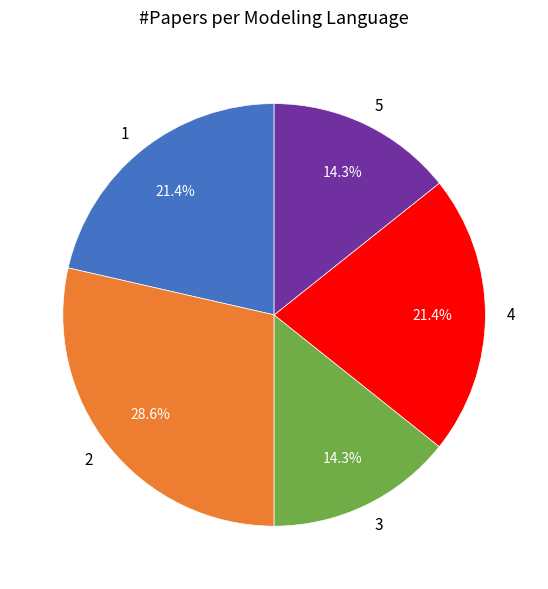

Approximately how many times larger is the value at 4 compared to 5?

1.5